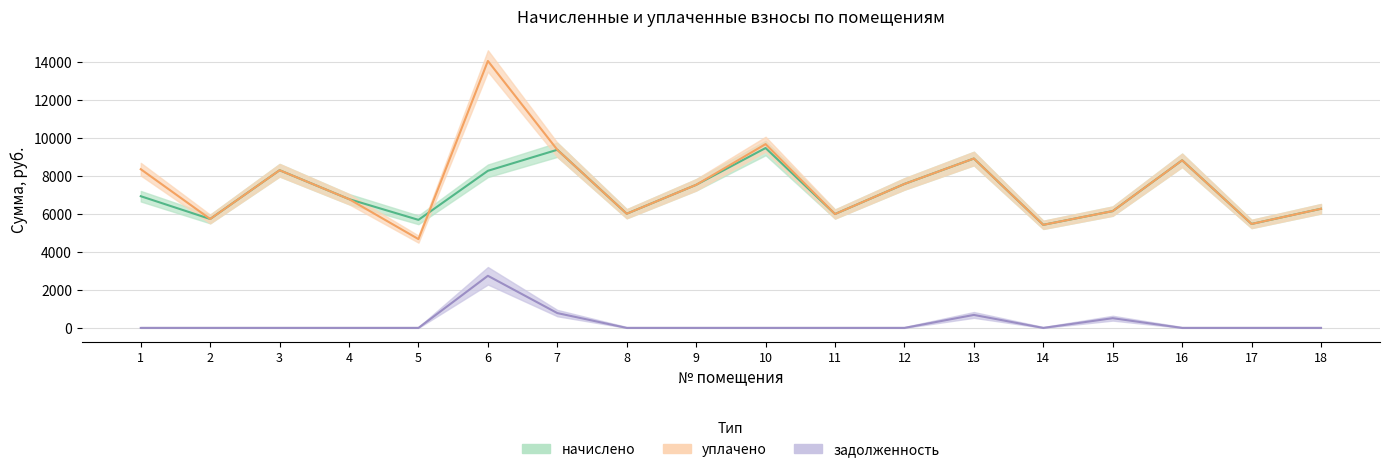

At which label does начислено reach its peak?

10